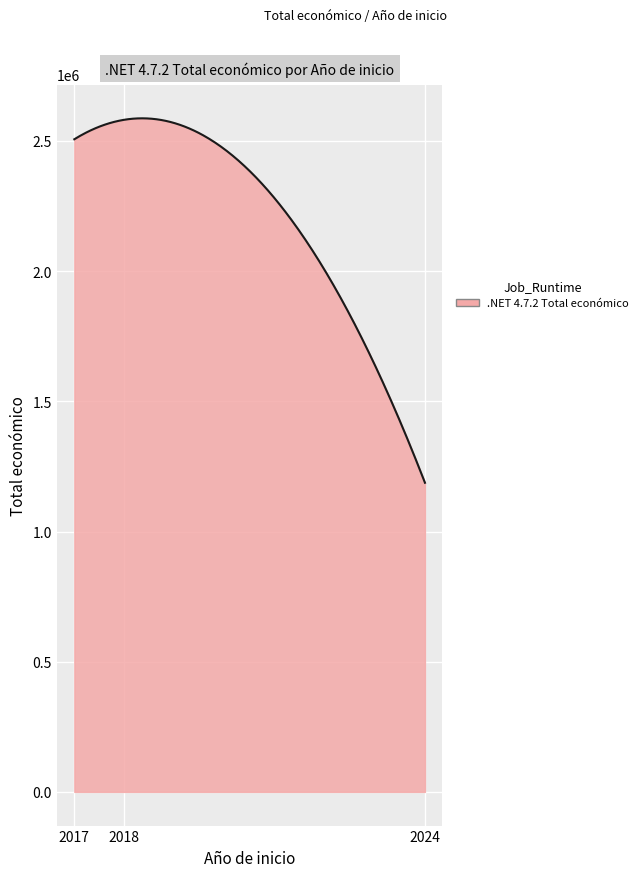

What is the difference between the maximum and minimum values?

1399721.3